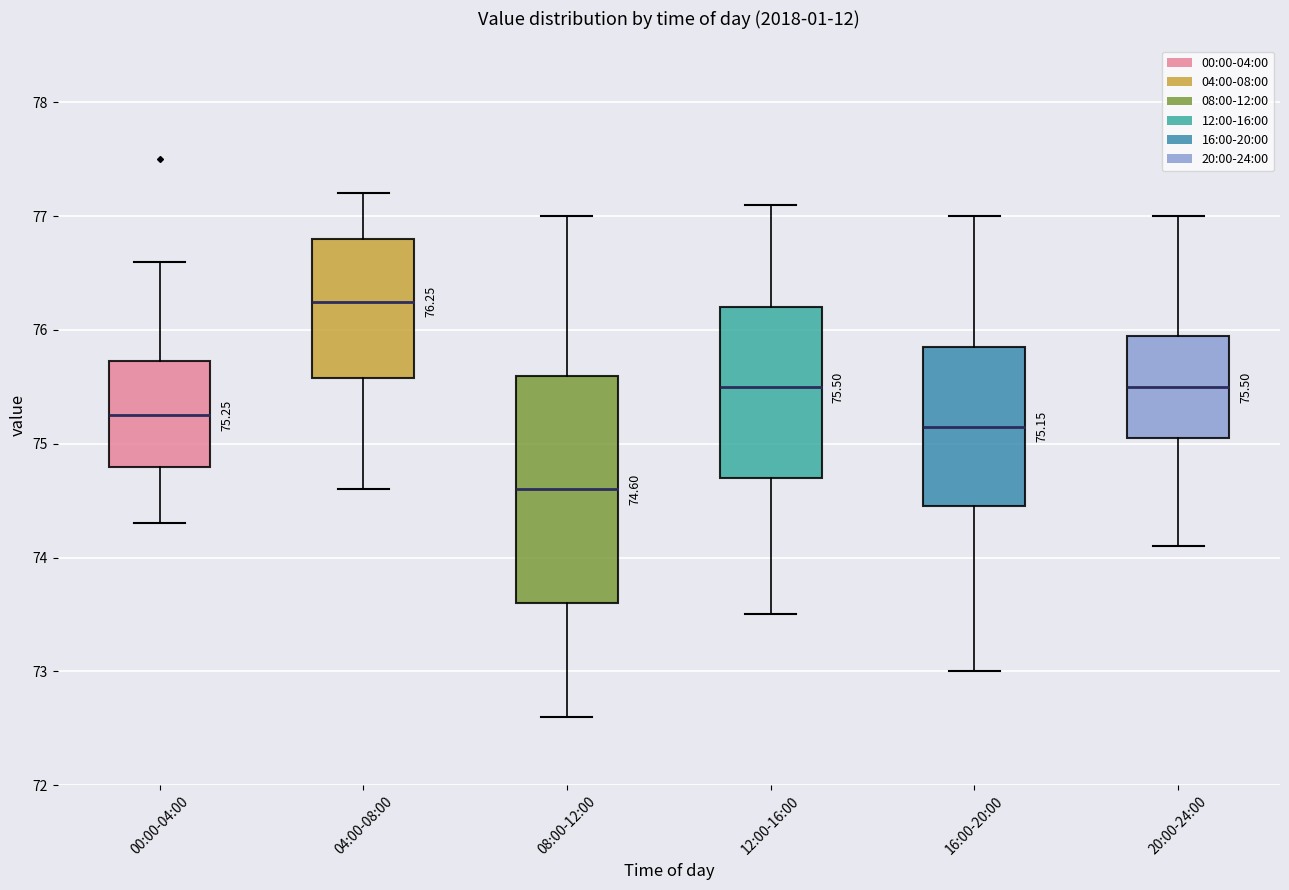

Comparing the boxes themselves (not the whiskers), which one is the tallest?

08:00-12:00